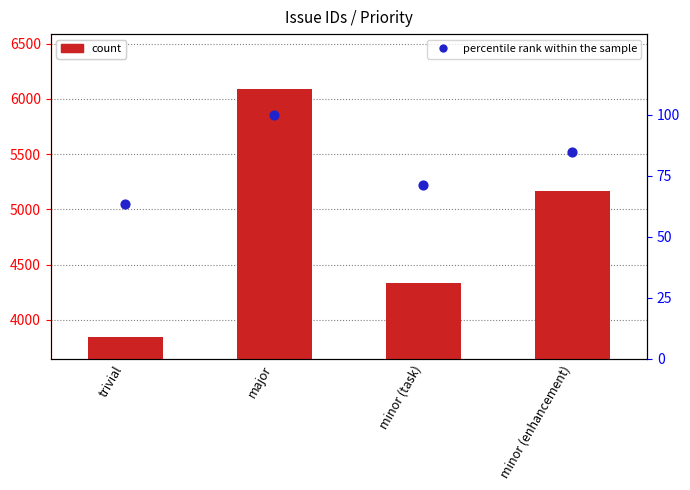

Which series has the largest total across all categories?

count